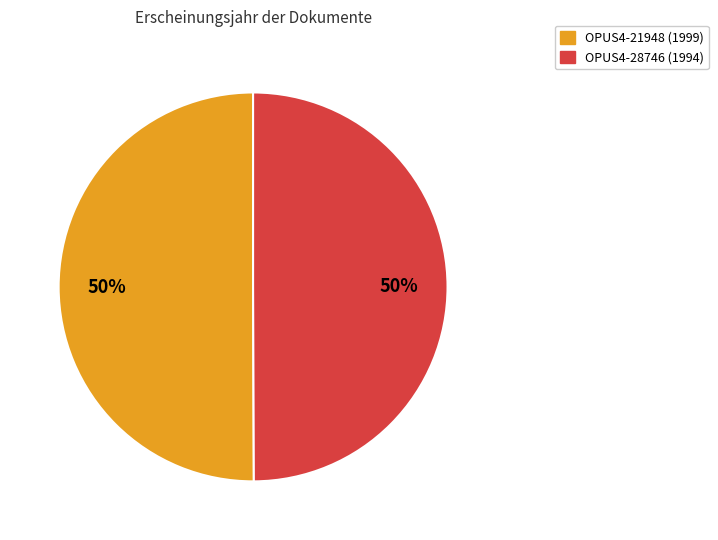

Do OPUS4-28746 (1994) and OPUS4-21948 (1999) together represent more than half of the pie?

Yes